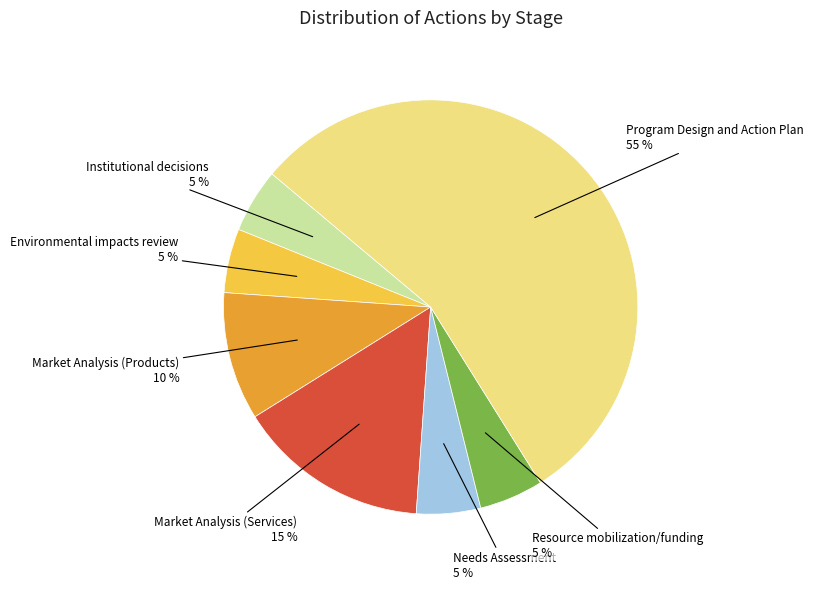

Is there a majority slice in this chart?

Yes